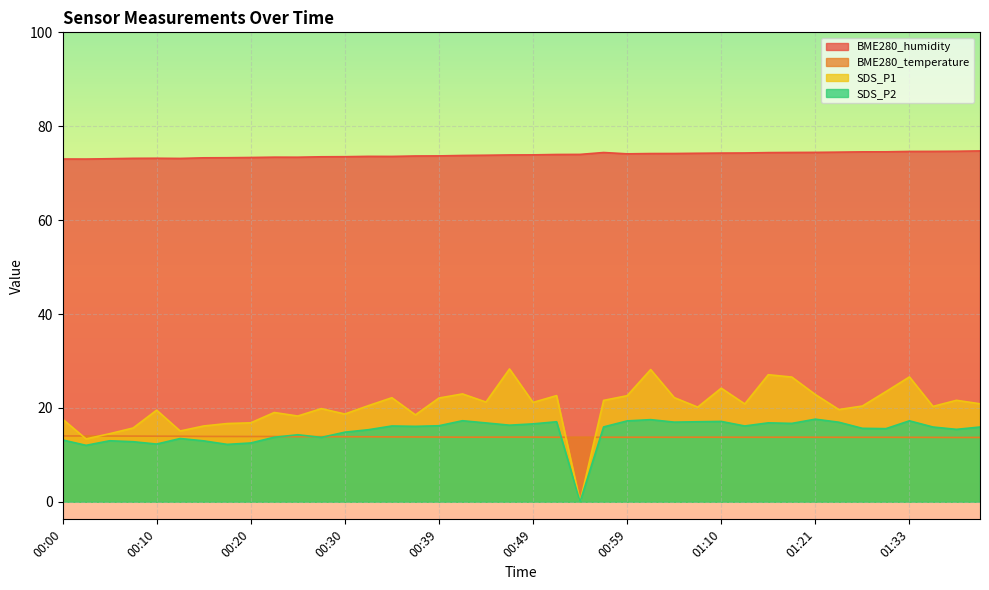

What is the average value of the BME280_temperature series?

13.8